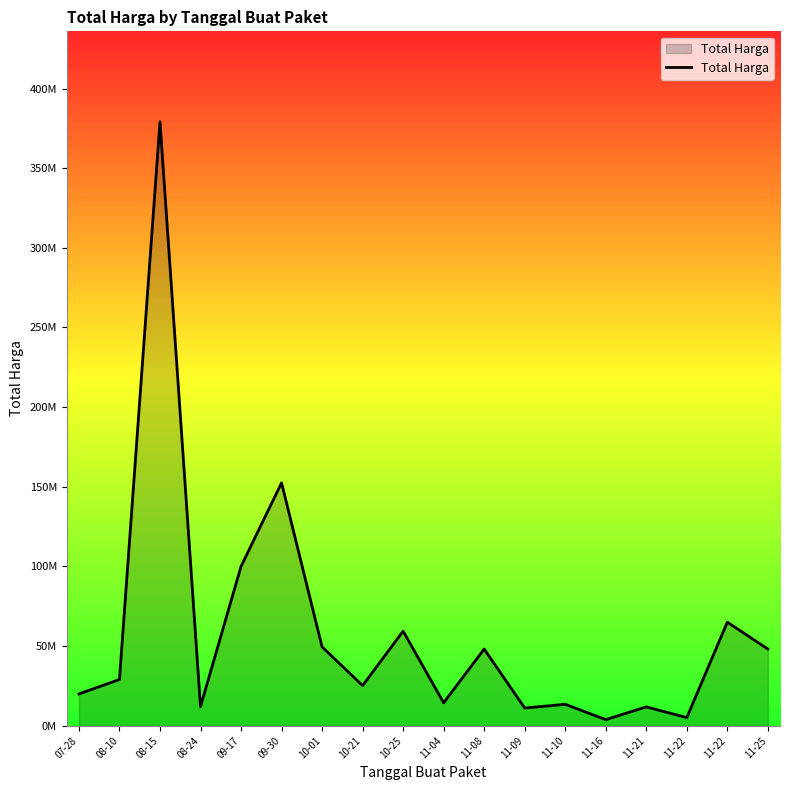

Where does the data first go above 29000000?

08-15